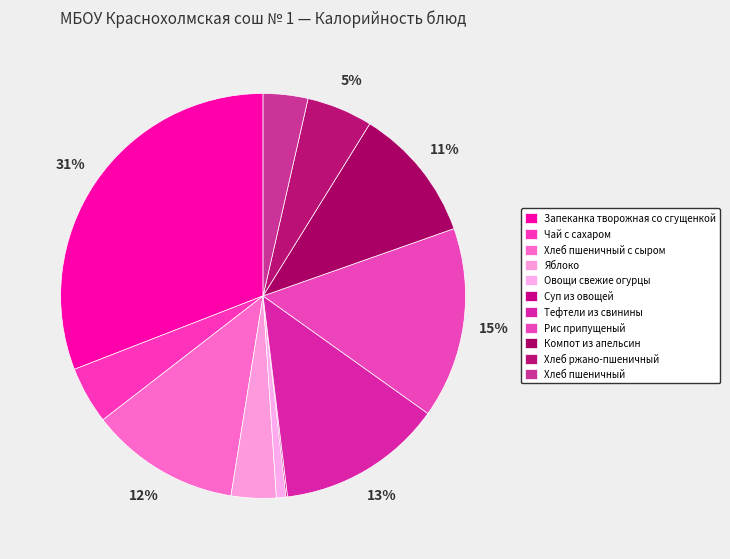

Count the number of slices in the pie.

11